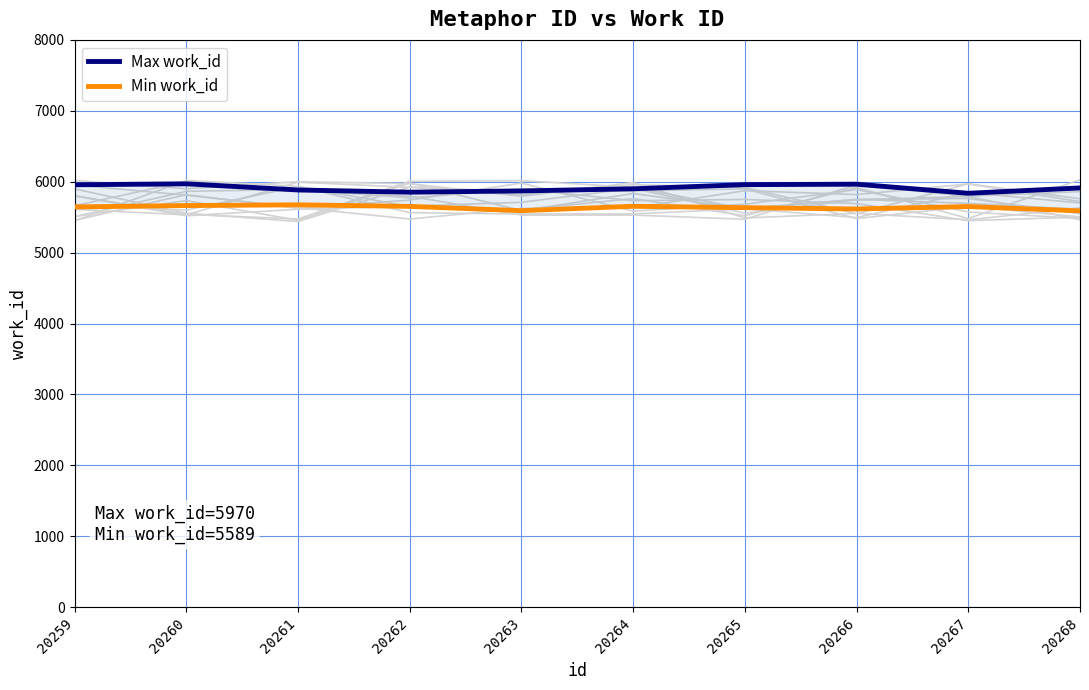

How many data points does each series have?

10